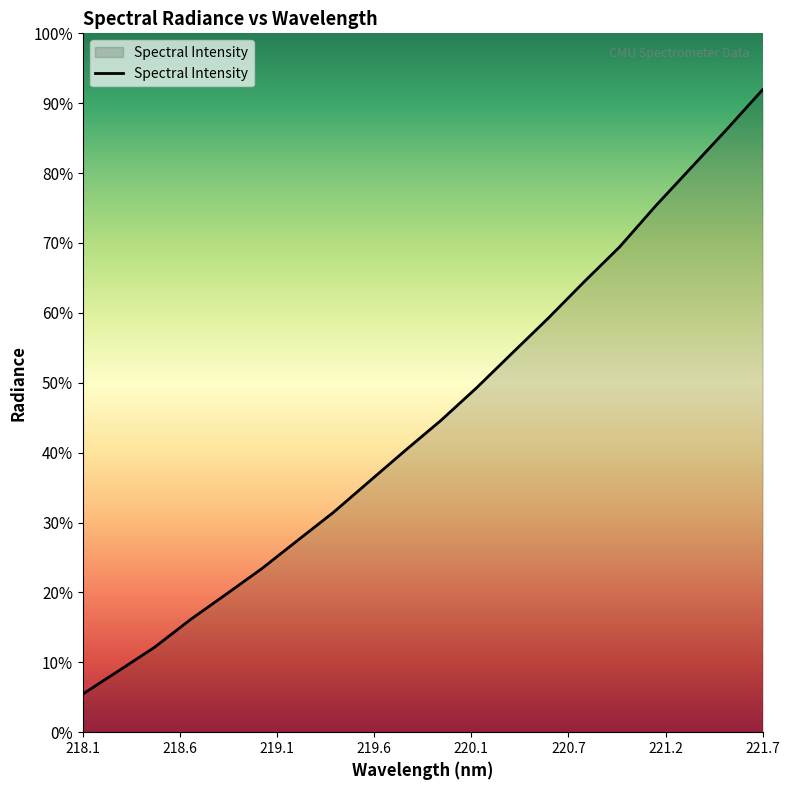

Does the chart display data point markers on the line(s)?

No